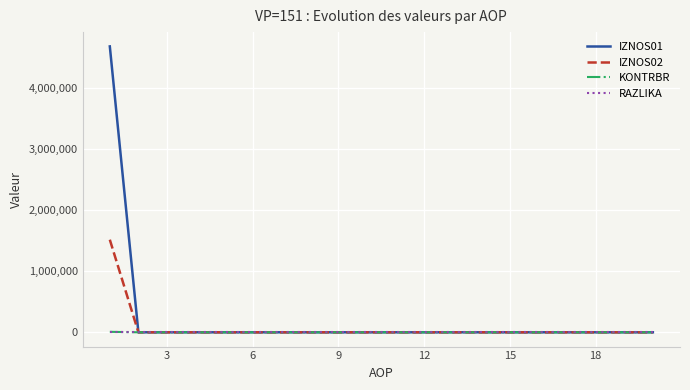

What is the highest value of the IZNOS01 series?

4671642.3